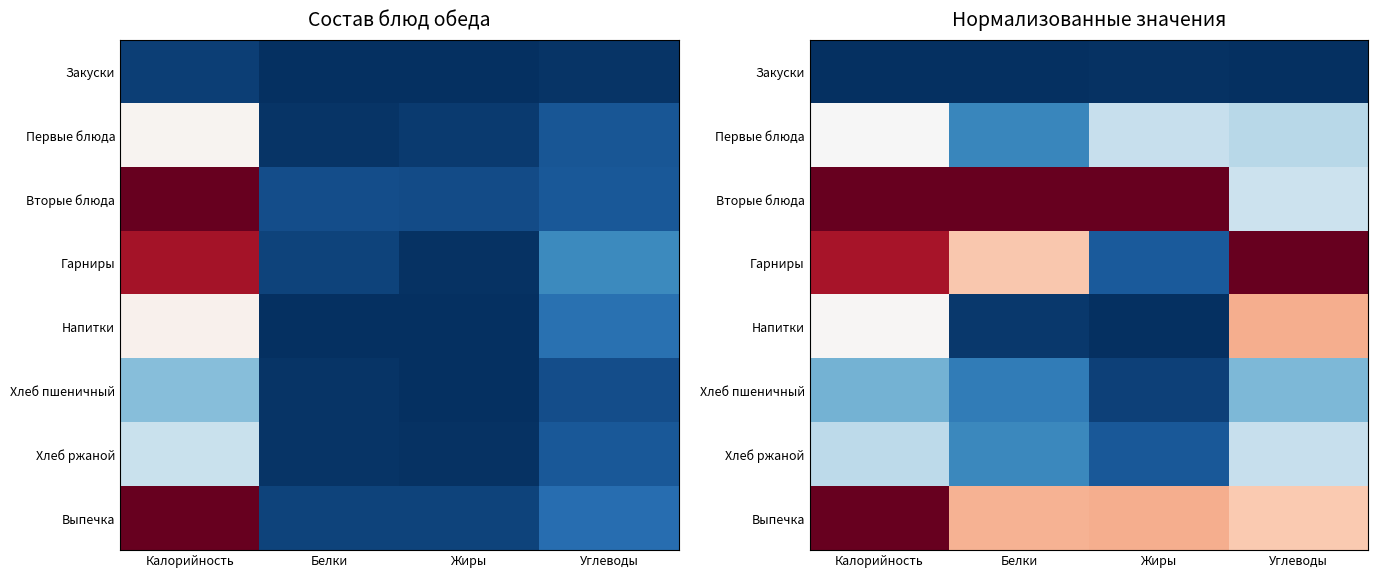

At which category is the sum across all series the highest?

Калорийность